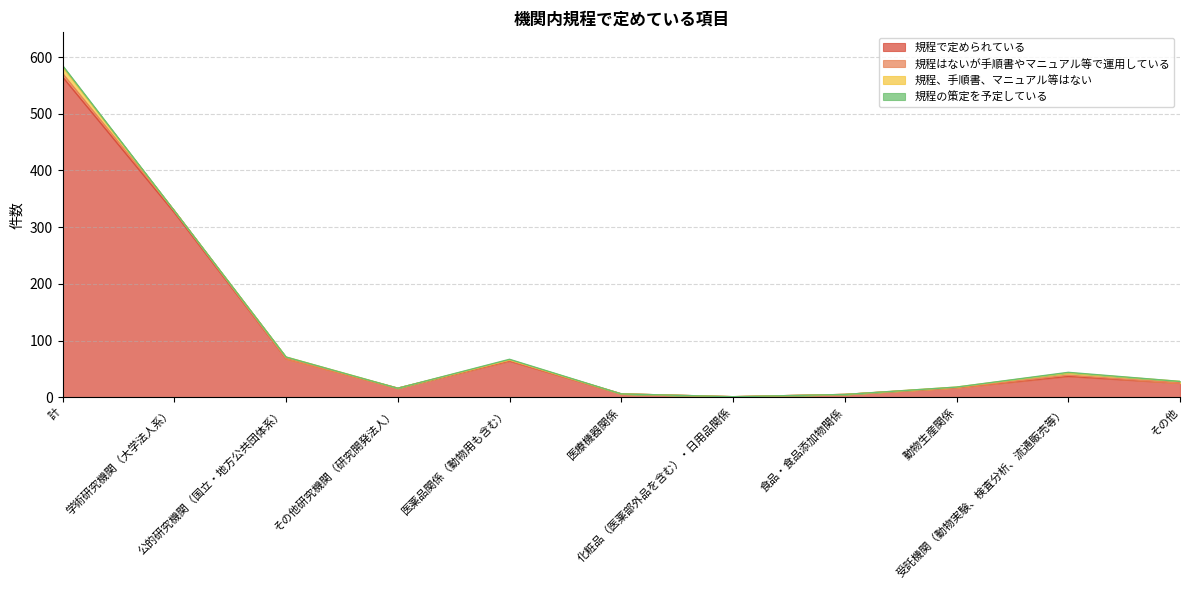

What are all the series names shown in the legend?

規程で定められている, 規程はないが手順書やマニュアル等で運用している, 規程、手順書、マニュアル等はない, 規程の策定を予定している